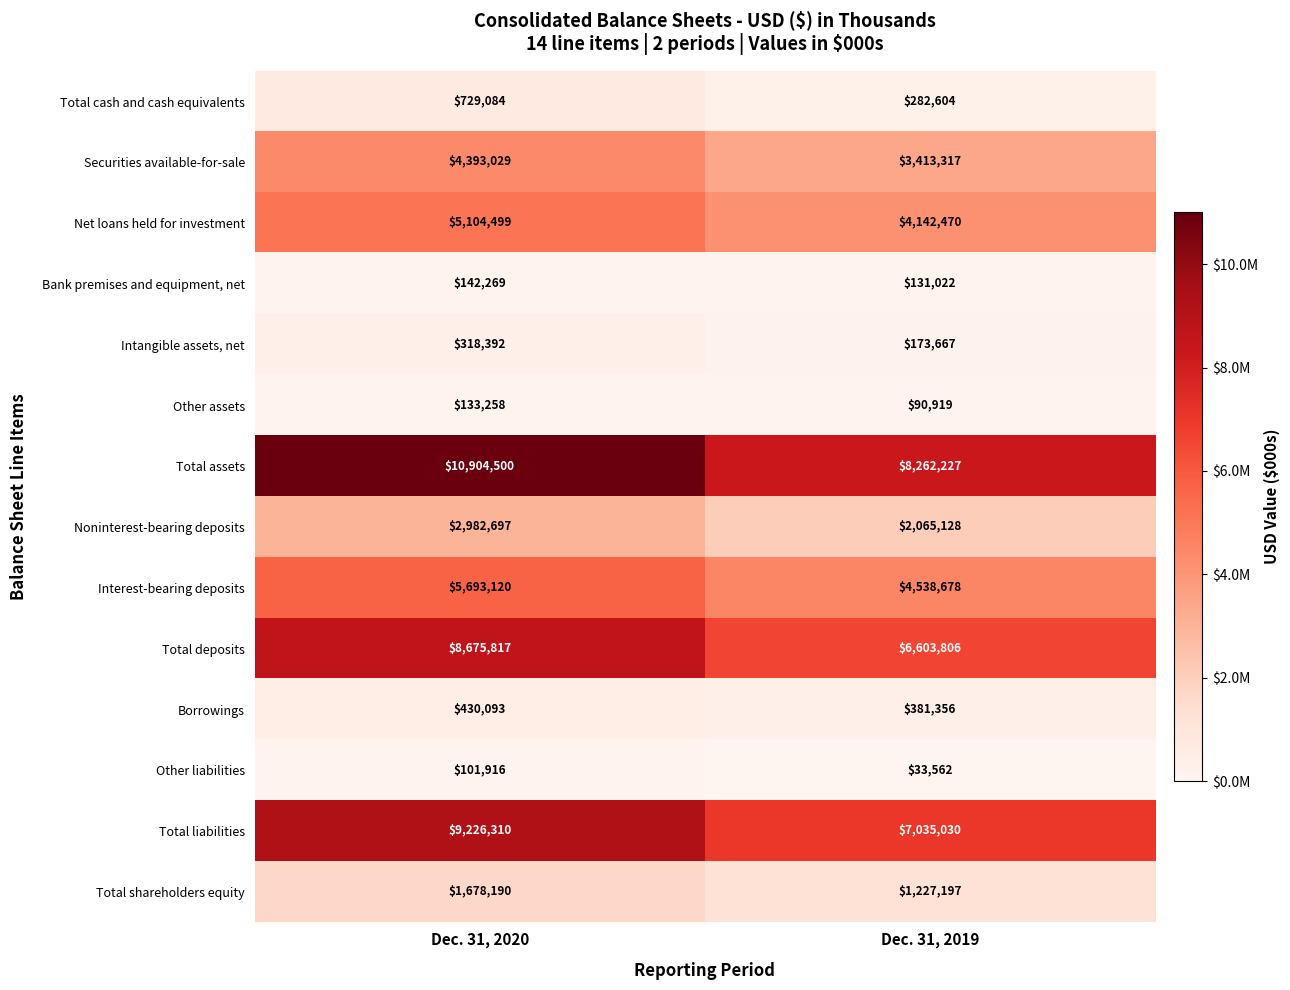

The value of Noninterest-bearing deposits at Dec. 31, 2019 is 3652618. True or false?

False